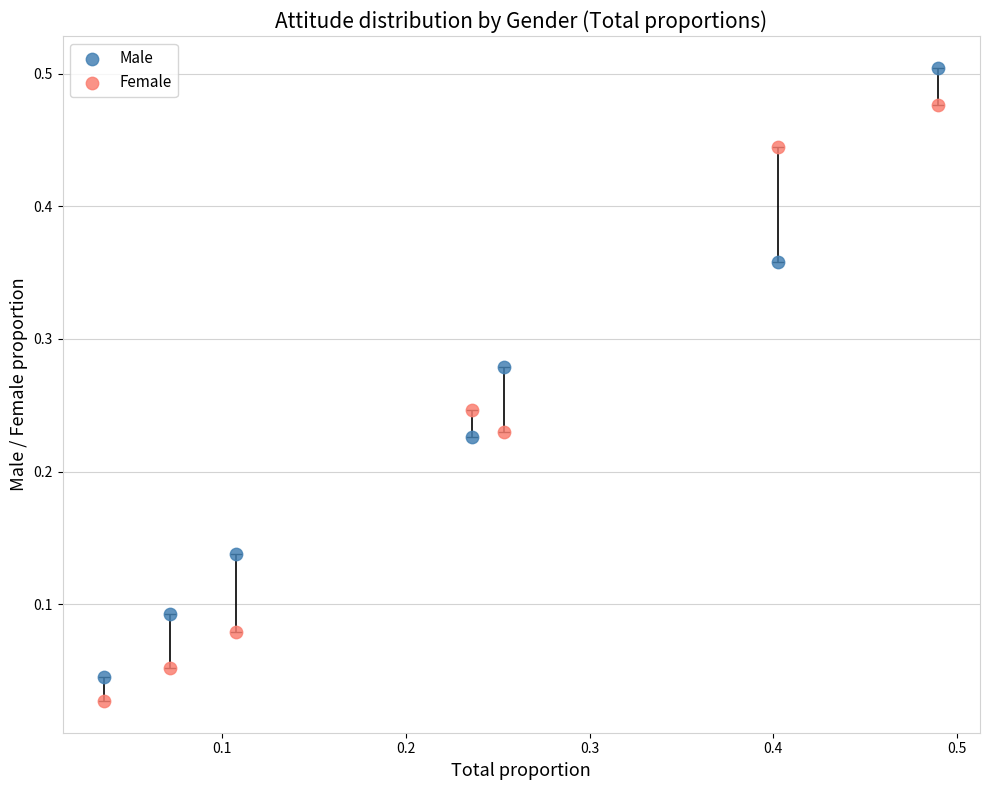

Which series has the largest Y range (max minus min)?

Male